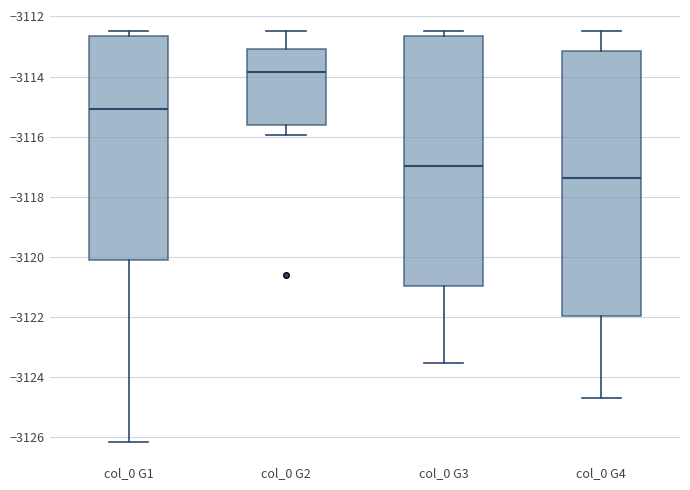

Which box is the tallest, from its lower edge to its upper edge?

col_0 G4